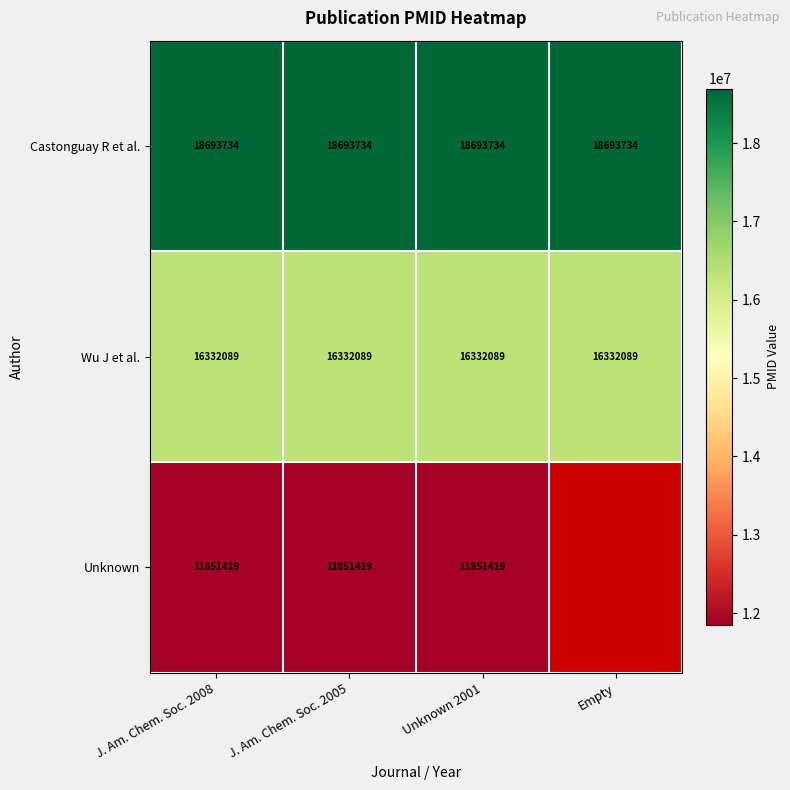

Which category has the lowest value across all series?

J. Am. Chem. Soc. 2008